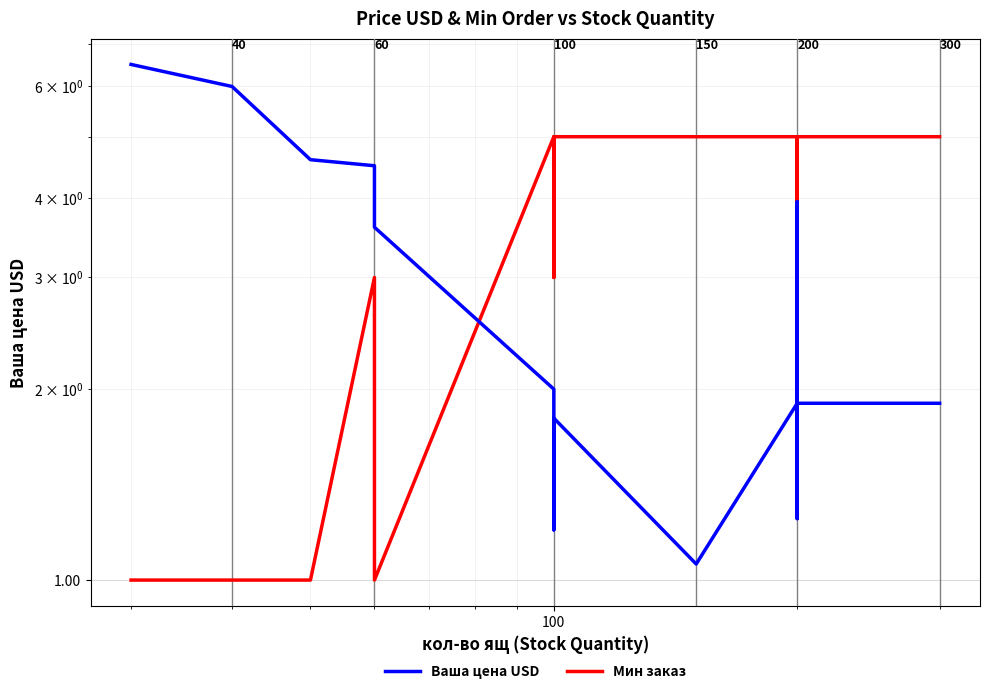

Which series ends up on top after the final intersection of Мин заказ and Ваша цена USD?

Мин заказ